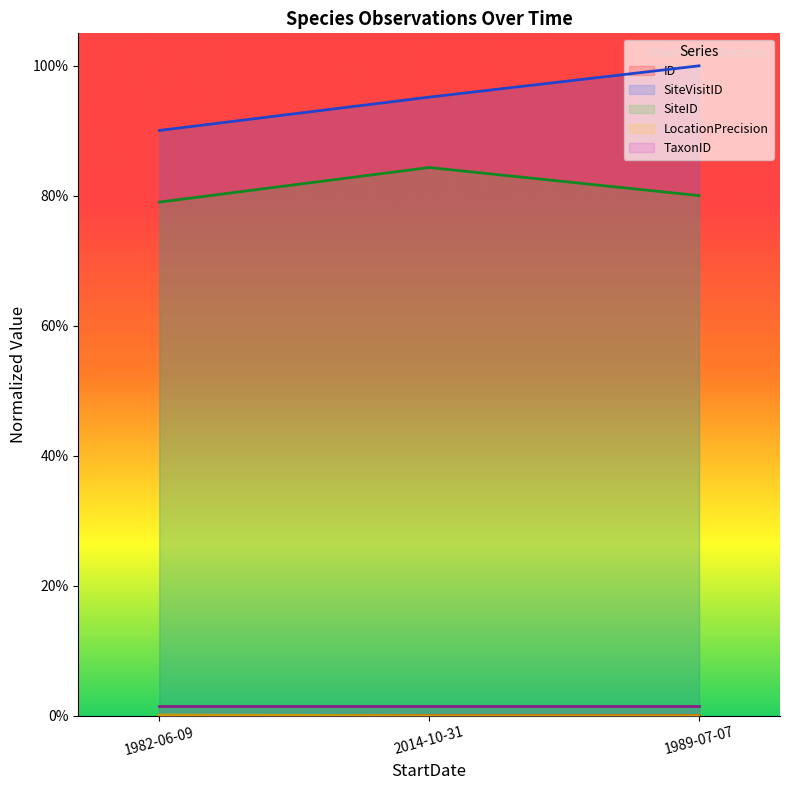

What position from the right is 2014-10-31?

2